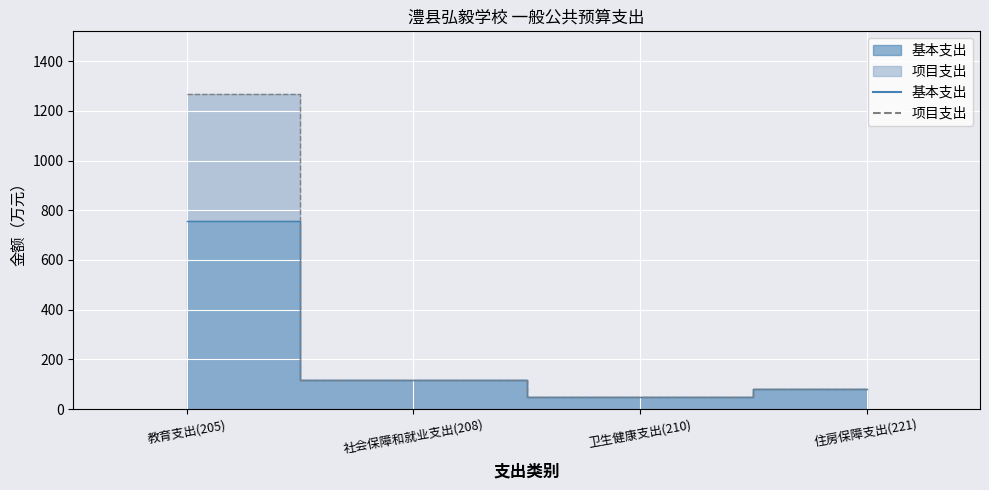

How many lines are shown in the chart?

2